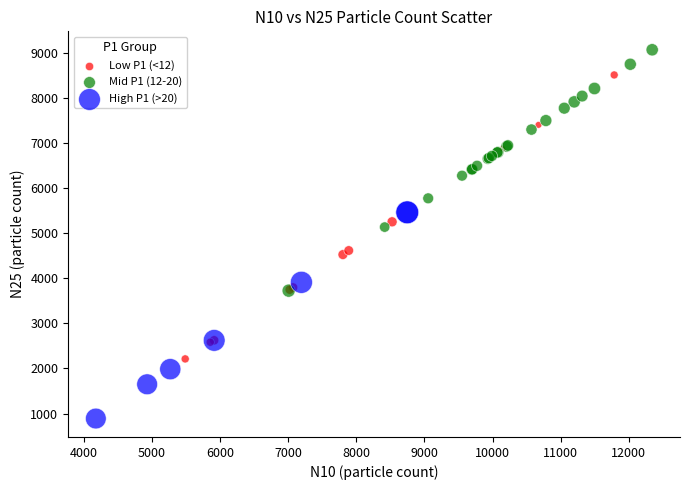

Which series has the widest spread of Y values?

Low P1 (<12)